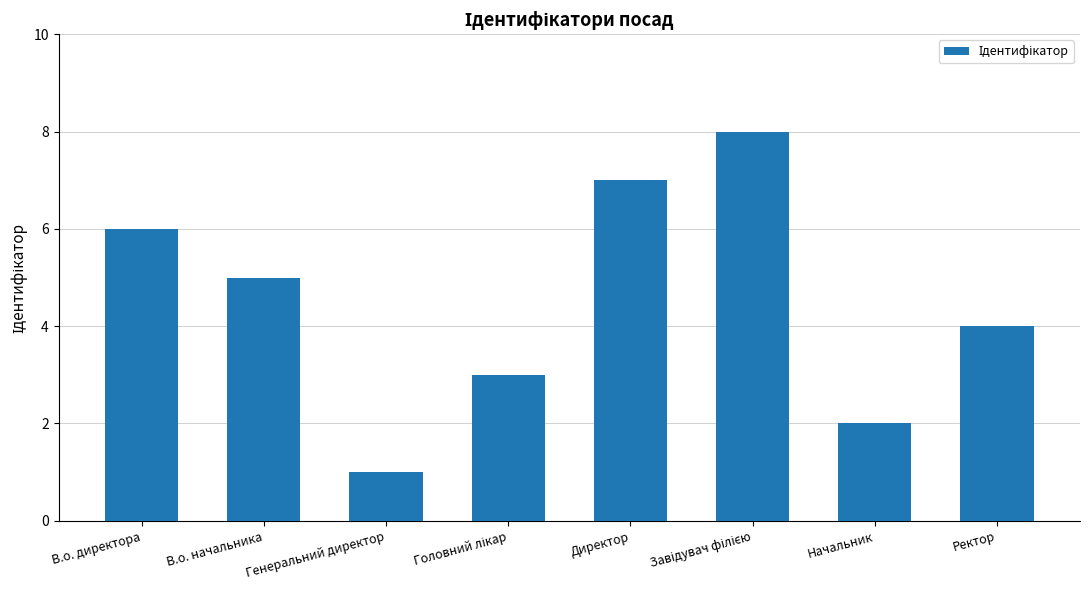

What is the approximate value at Ректор?

4